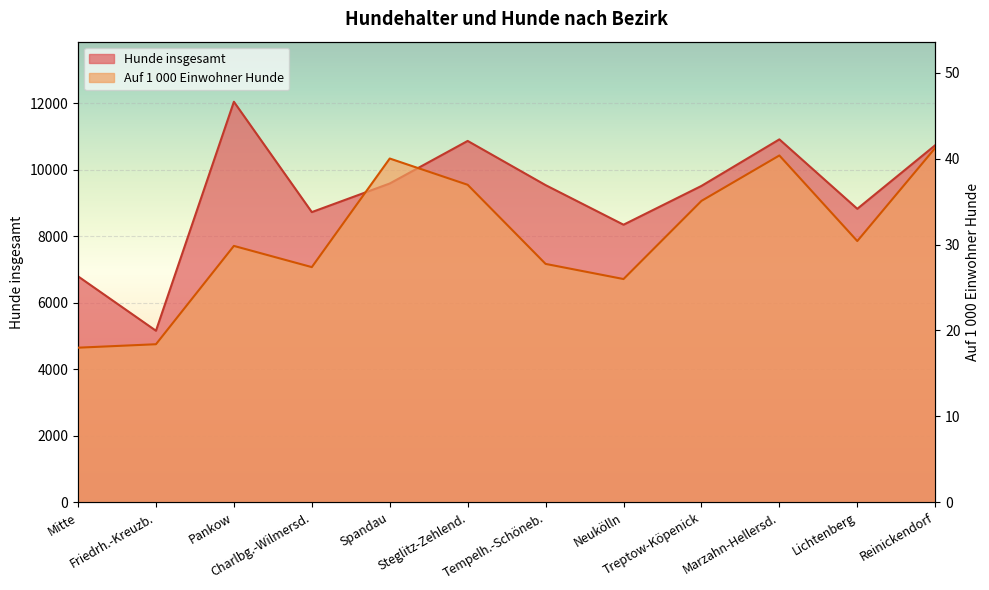

Reading right to left, transcribe all the data shown in this chart.

Hunde insgesamt: Reinickendorf=10735.0	Lichtenberg=8823.0	Marzahn-Hellersd.=10911.0	Treptow-Köpenick=9511.0	Neukölln=8345.0	Tempelh.-Schöneb.=9535.0	Steglitz-Zehlend.=10864.0	Spandau=9584.0	Charlbg.-Wilmersd.=8724.0	Pankow=12042.0	Friedrh.-Kreuzb.=5157.0	Mitte=6793.0
Auf 1000 Einwohner Hunde: Reinickendorf=41.3	Lichtenberg=30.4	Marzahn-Hellersd.=40.4	Treptow-Köpenick=35.1	Neukölln=26.0	Tempelh.-Schöneb.=27.8	Steglitz-Zehlend.=37.0	Spandau=40.0	Charlbg.-Wilmersd.=27.4	Pankow=29.8	Friedrh.-Kreuzb.=18.4	Mitte=18.0